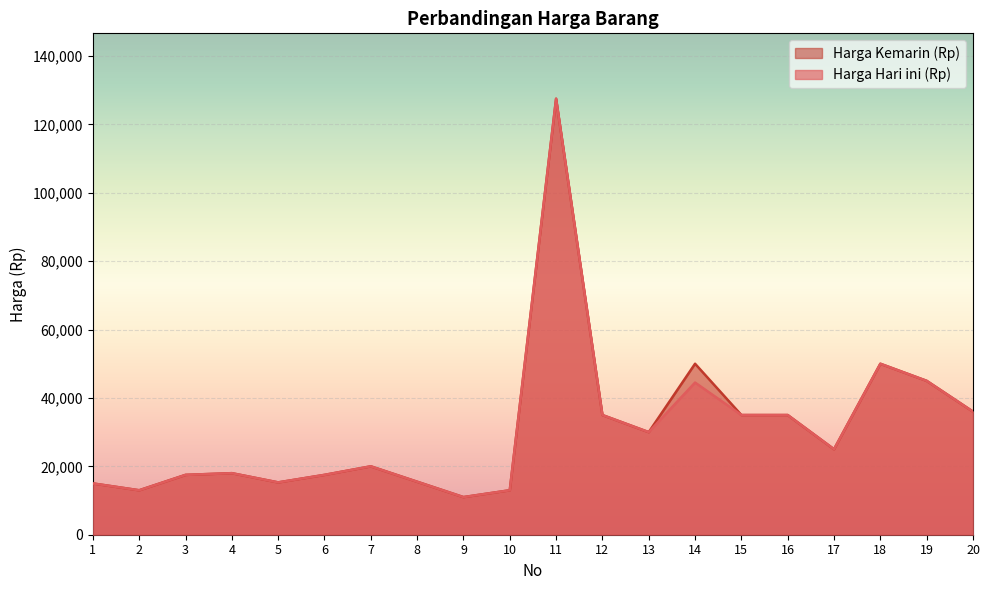

What is the sum of the Harga Hari ini (Rp) values at 5 and 15?

50300